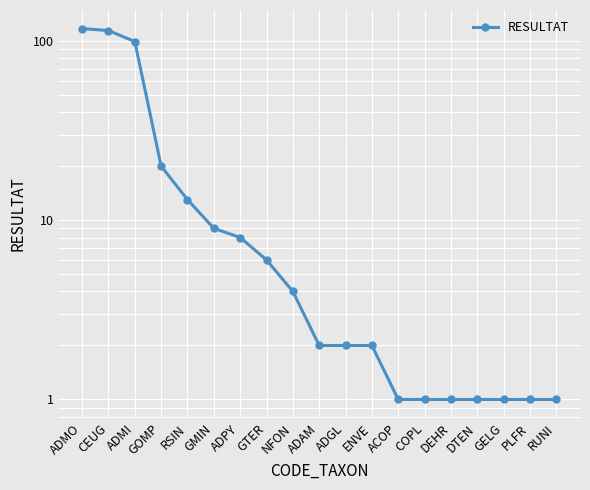

What is the label of the 19th point from the left?

RUNI